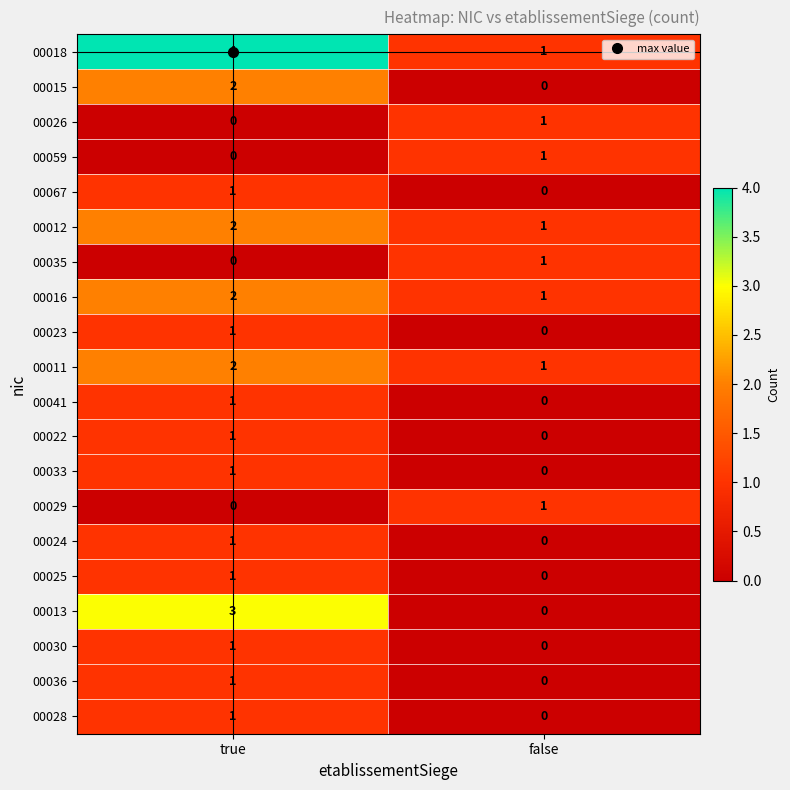

The value of 00011 at false is 1. True or false?

True